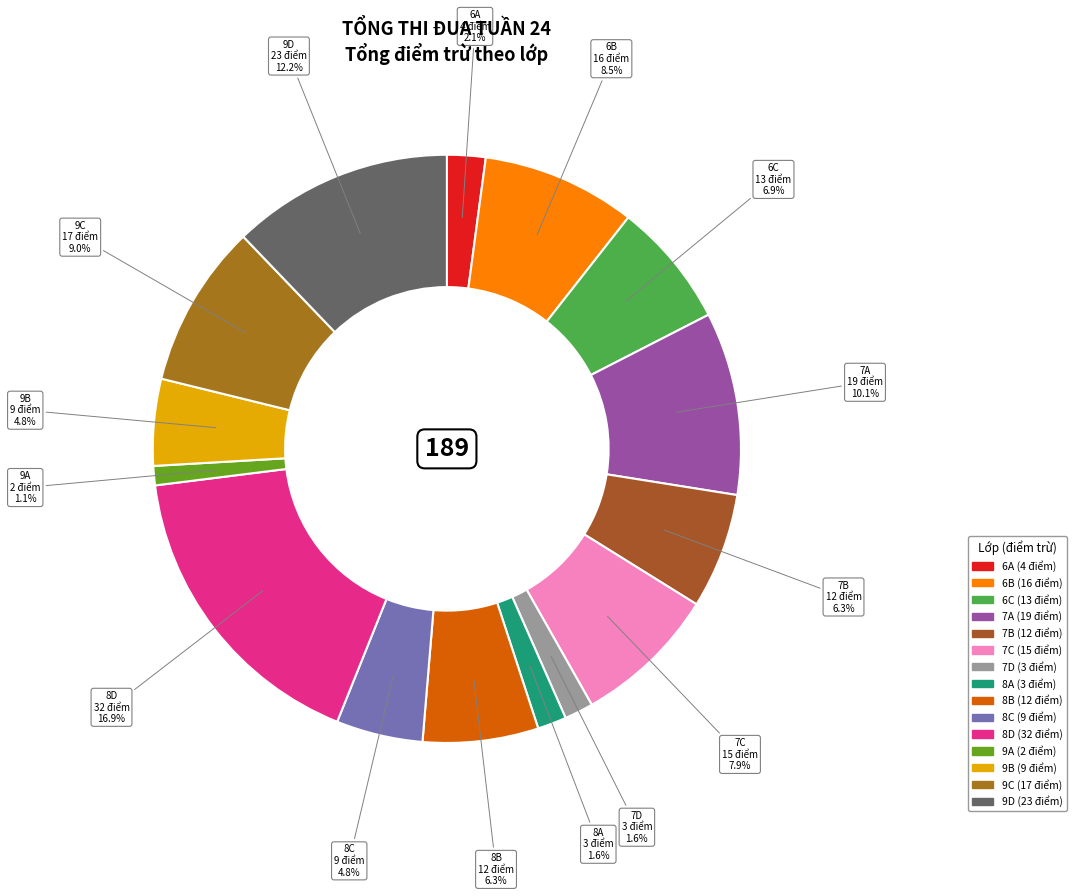

Between 7C and 8D, which is larger?

8D